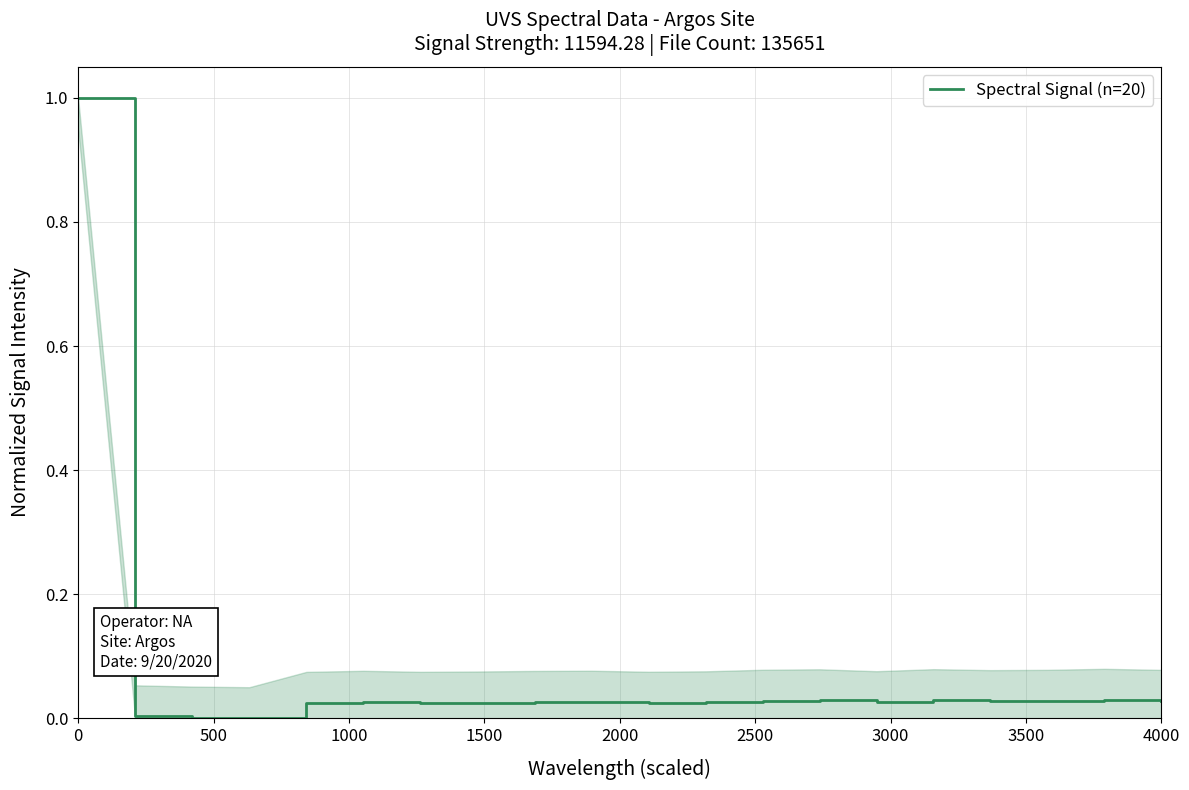

What is the maximum value shown in the chart?

1.0